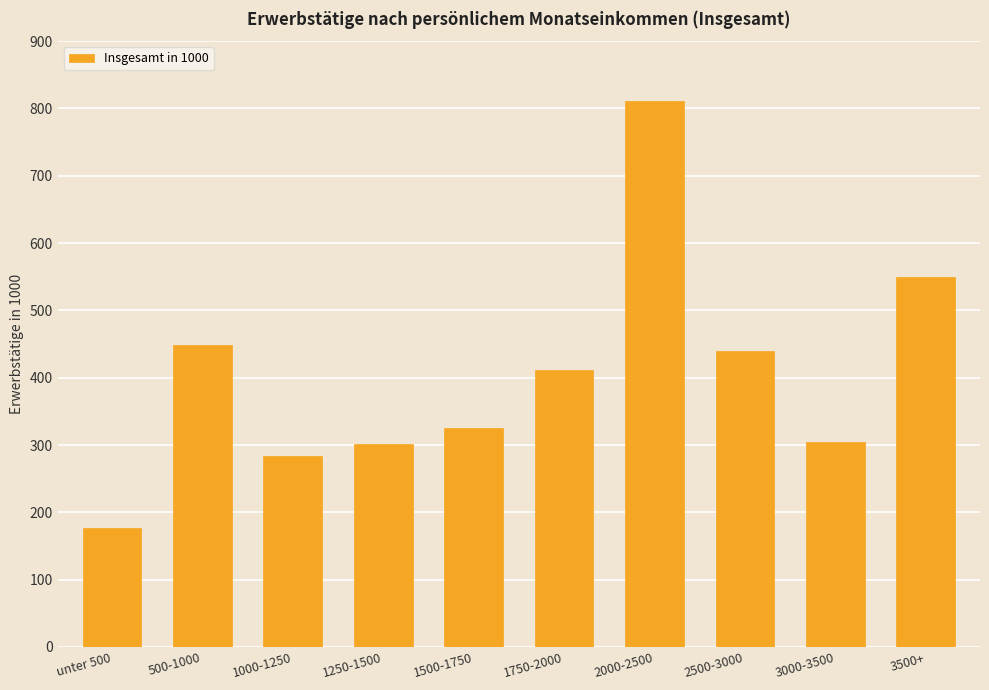

Which has a higher value, 1500-1750 or 2500-3000?

2500-3000